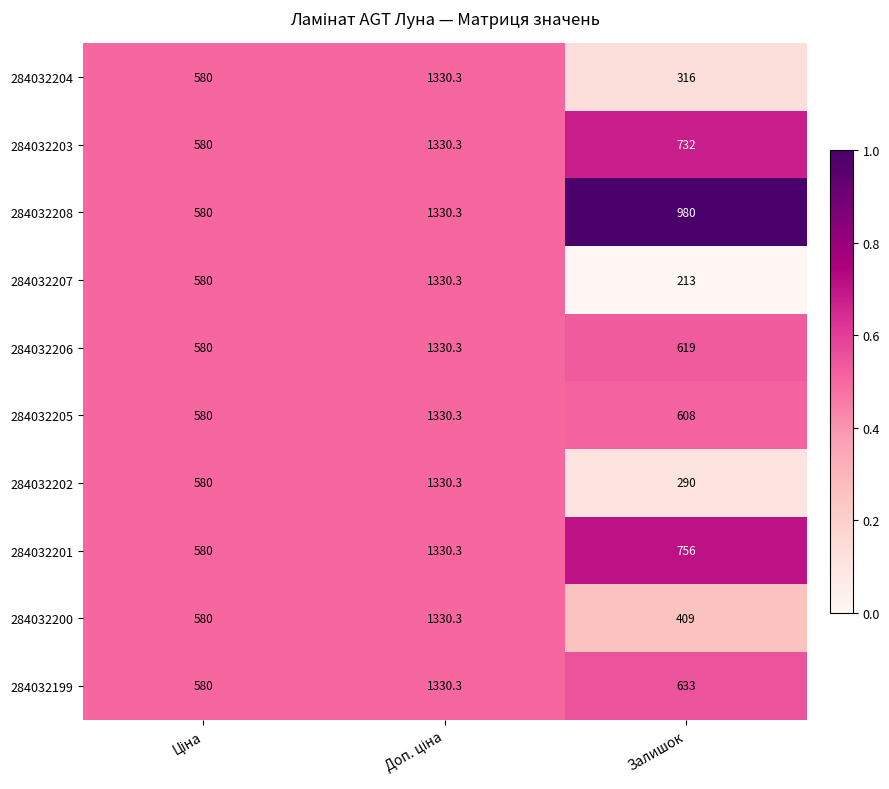

Reading right to left, list all the values displayed in this chart.

284032204: 316.0	1330.3	580.0
284032203: 732.0	1330.3	580.0
284032208: 980.0	1330.3	580.0
284032207: 213.0	1330.3	580.0
284032206: 619.0	1330.3	580.0
284032205: 608.0	1330.3	580.0
284032202: 290.0	1330.3	580.0
284032201: 756.0	1330.3	580.0
284032200: 409.0	1330.3	580.0
284032199: 633.0	1330.3	580.0